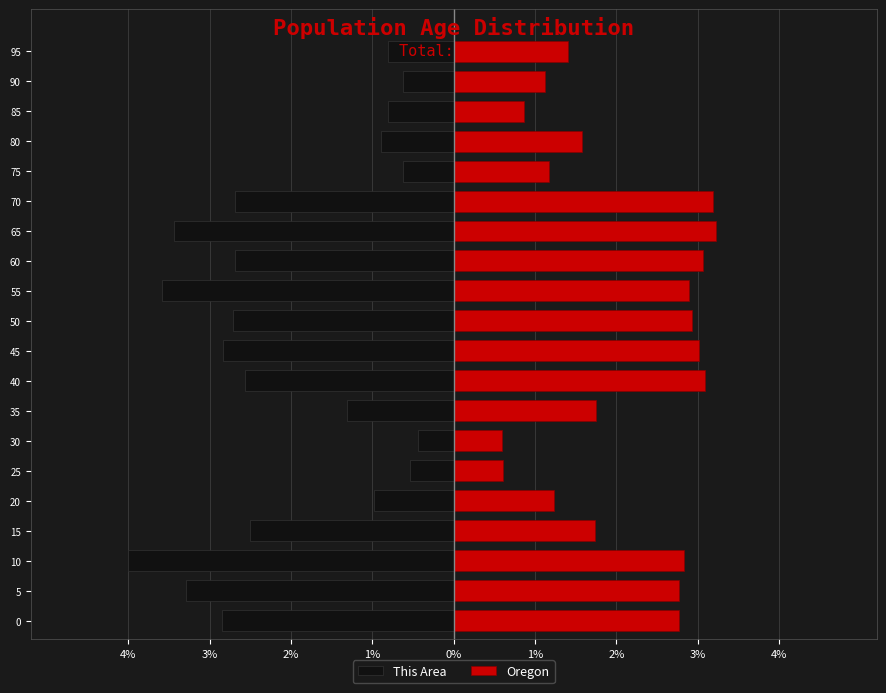

Count the number of categories in the chart.

20